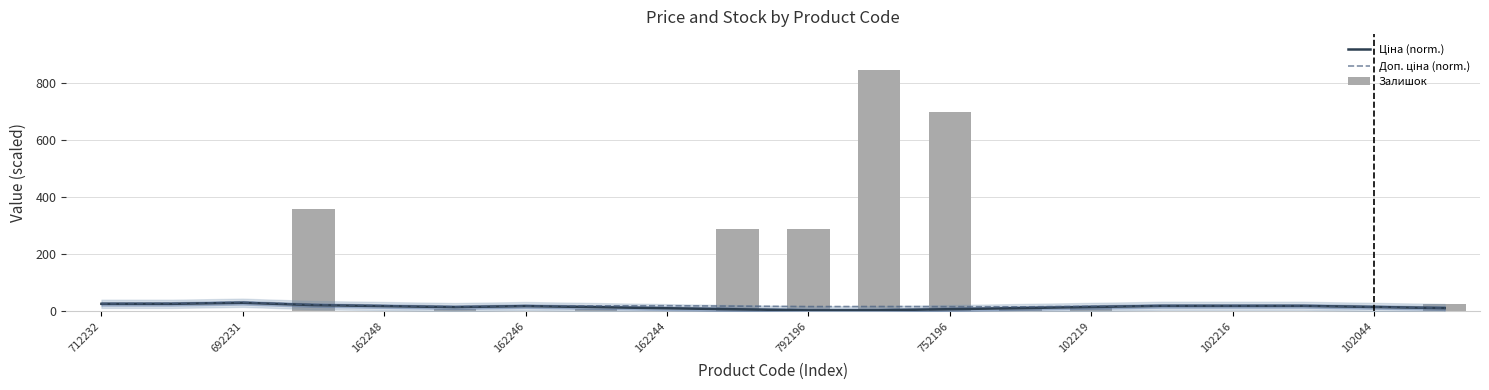

Rank the categories by Доп. ціна (norm.) value from lowest to highest.

19, 18, 13, 792196, 12, 10, 11, 14, 102044, 752196, 102219, 15, 16, 17, 162244, 102216, 162246, 712232, 692231, 162248